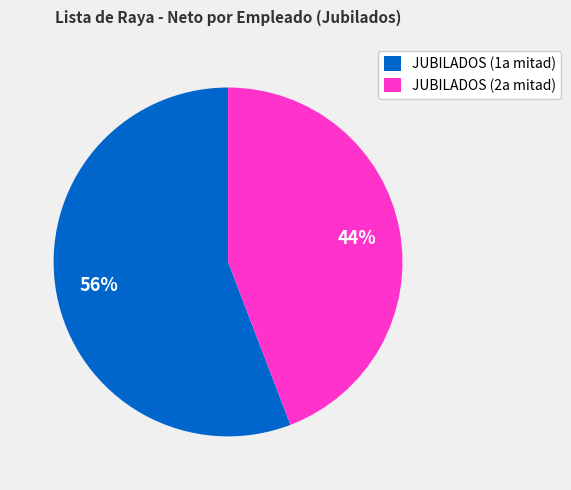

How many segments does this pie chart have?

2